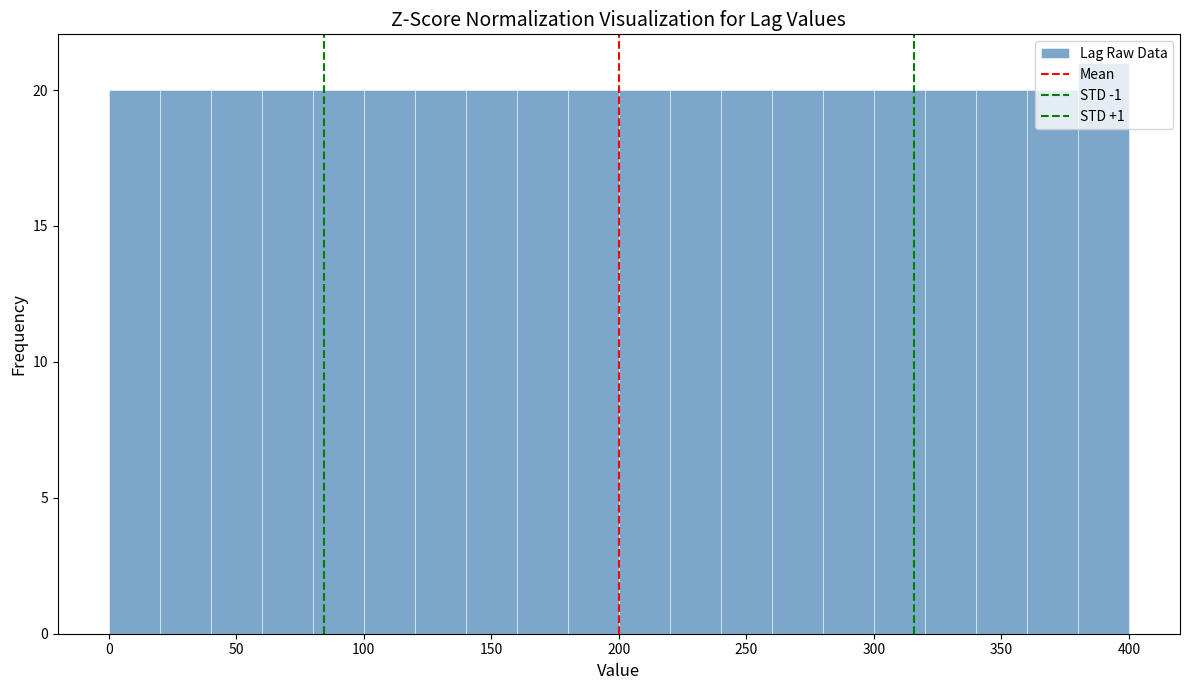

Reading left to right, transcribe this chart: for each bar, give the range it covers on the x-axis and its height. The values are not printed on the chart, so give them approximately, as read against the axis.

0 to 20: 20
20 to 40: 20
40 to 60: 20
60 to 80: 20
80 to 100: 20
100 to 120: 20
120 to 140: 20
140 to 160: 20
160 to 180: 20
180 to 200: 20
200 to 220: 20
220 to 240: 20
240 to 260: 20
260 to 280: 20
280 to 300: 20
300 to 320: 20
320 to 340: 20
340 to 360: 20
360 to 380: 20
380 to 400: 21